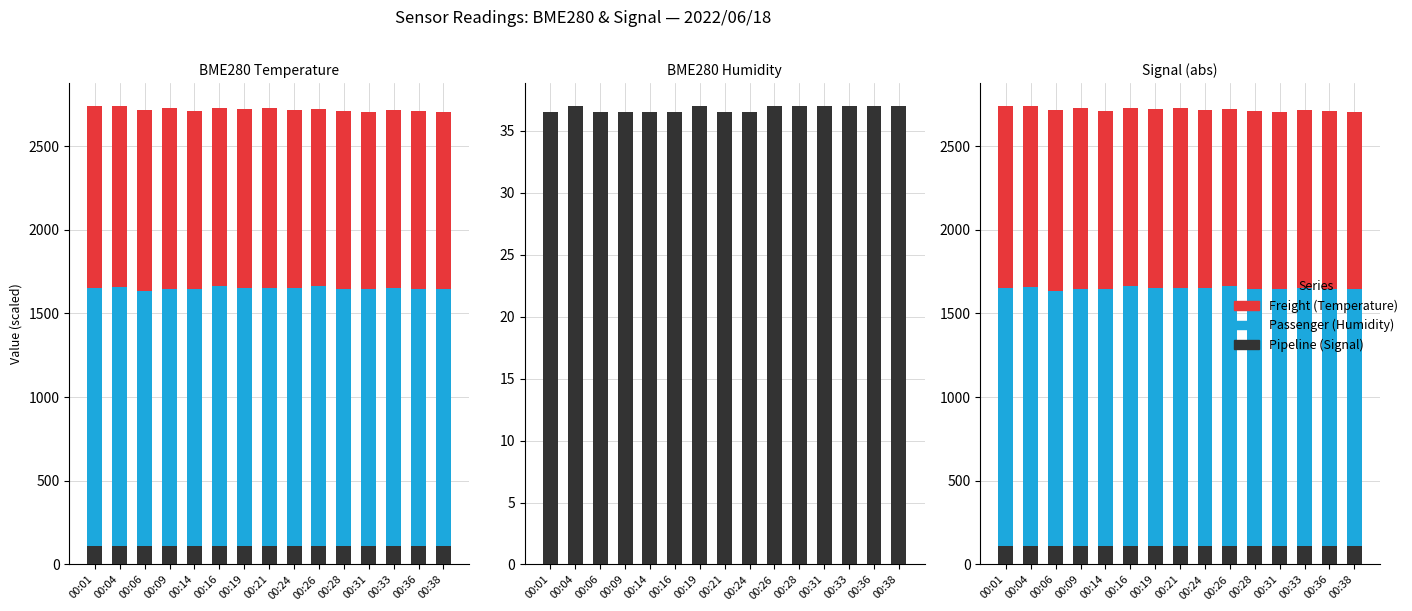

How many series are shown in this chart?

3